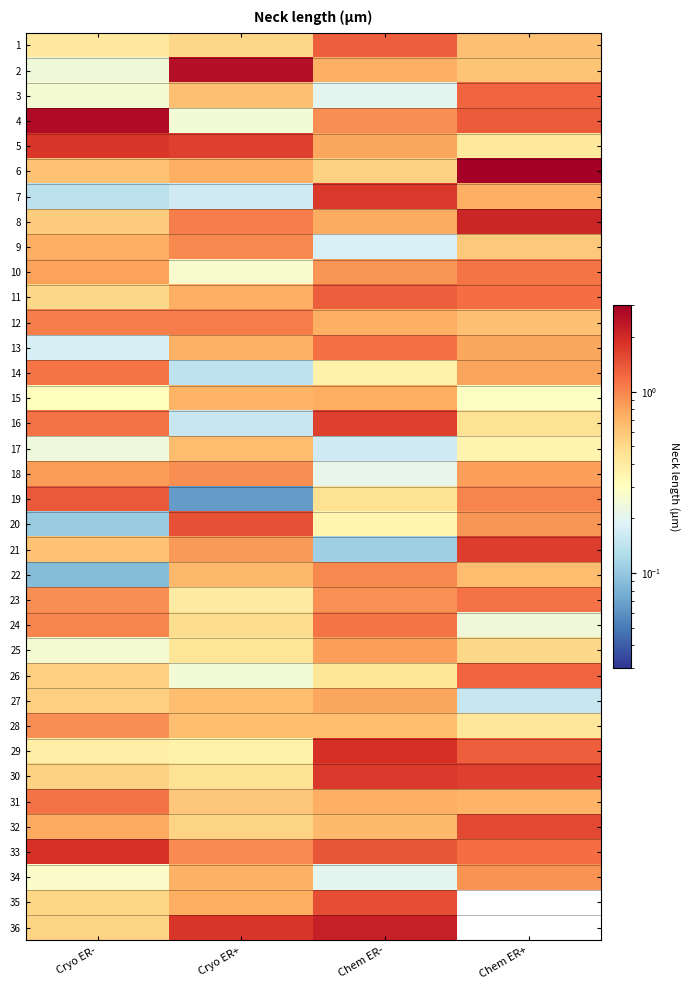

Which series has the largest total across all categories?

33